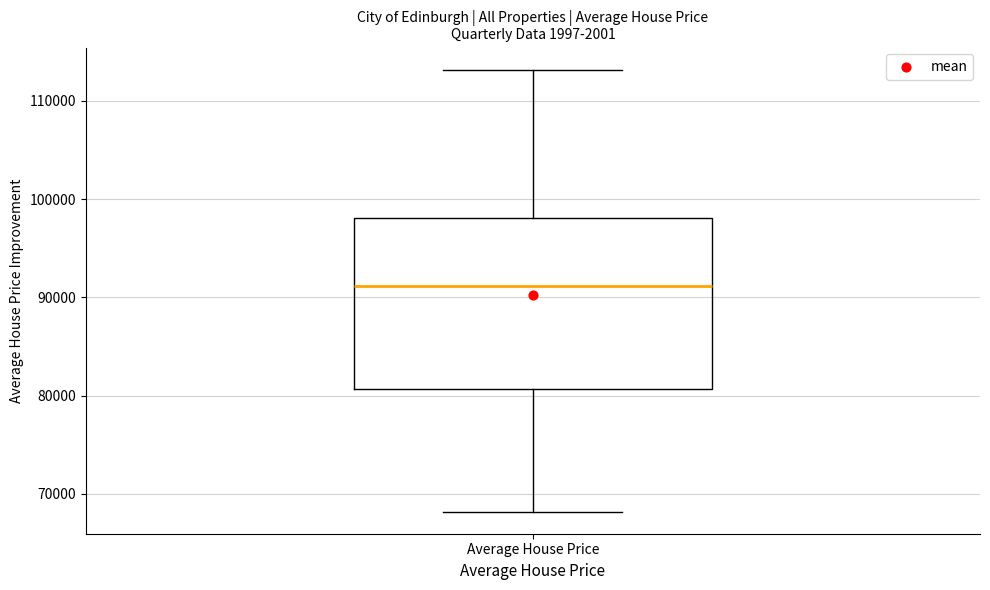

Transcribe this box plot: give where the median line is, the range the box spans, and where the two whiskers end, as read against the y-axis. The values are not printed on the chart, so give them approximately, as read against the axis.

median 91000, box 81000 to 98000, whiskers 68000 to 113000